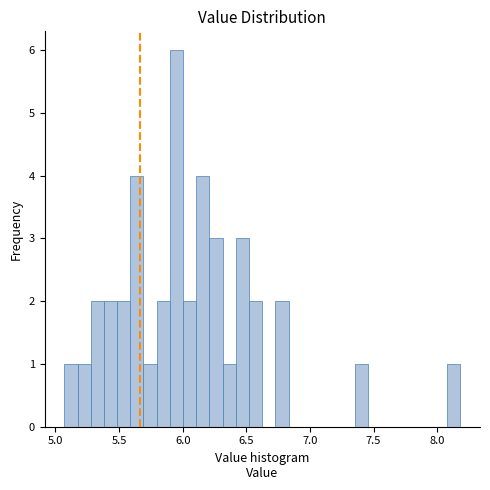

Around what value on the x-axis is the tallest bar? Give the approximate position of its centre, as read against the axis.

5.95